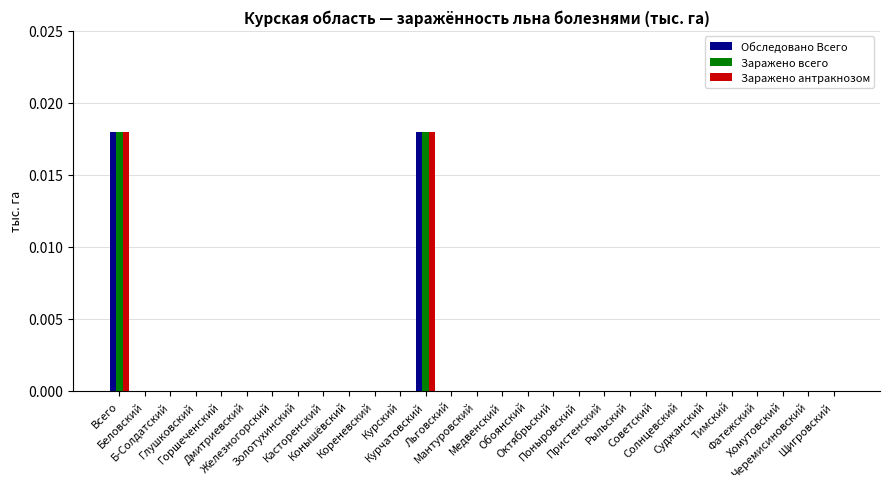

List the series in order of their peak value, highest first.

Обследовано Всего, Заражено всего, Заражено антракнозом